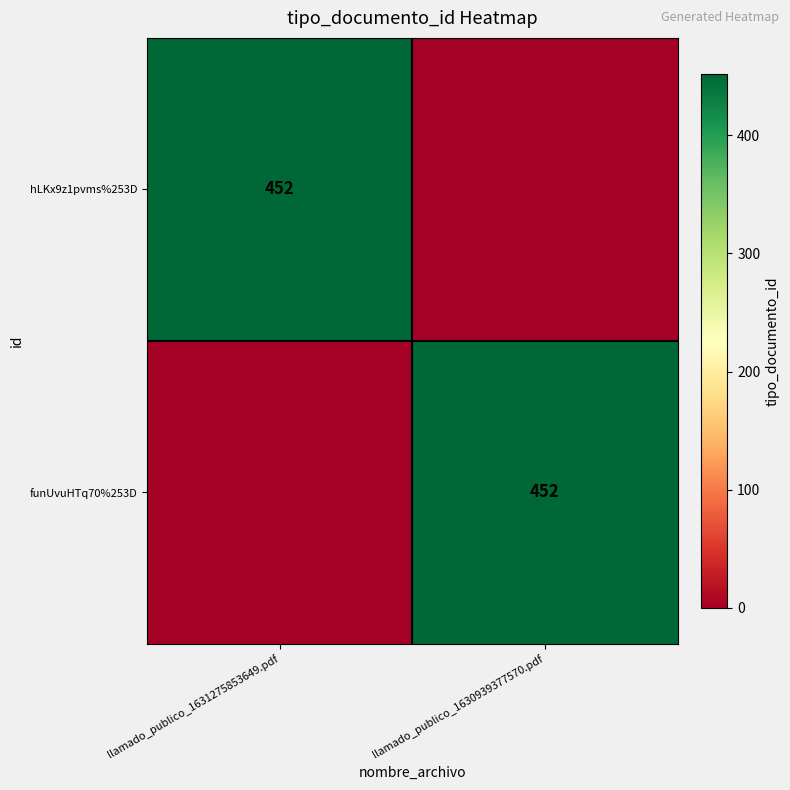

The value of funUvuHTq70%253D at llamado_publico_1630939377570.pdf is 452. True or false?

True